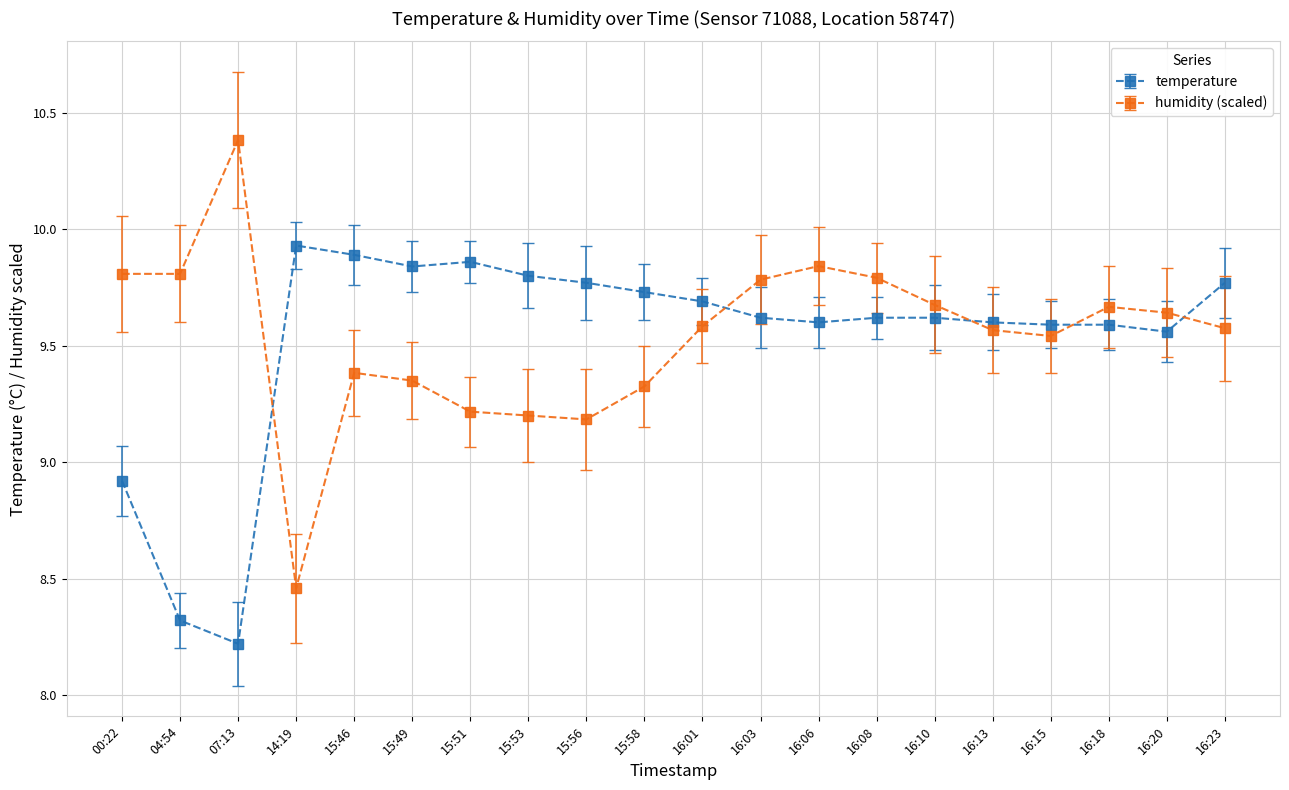

Where do temperature and humidity (scaled) first cross each other?

07:13 and 14:19